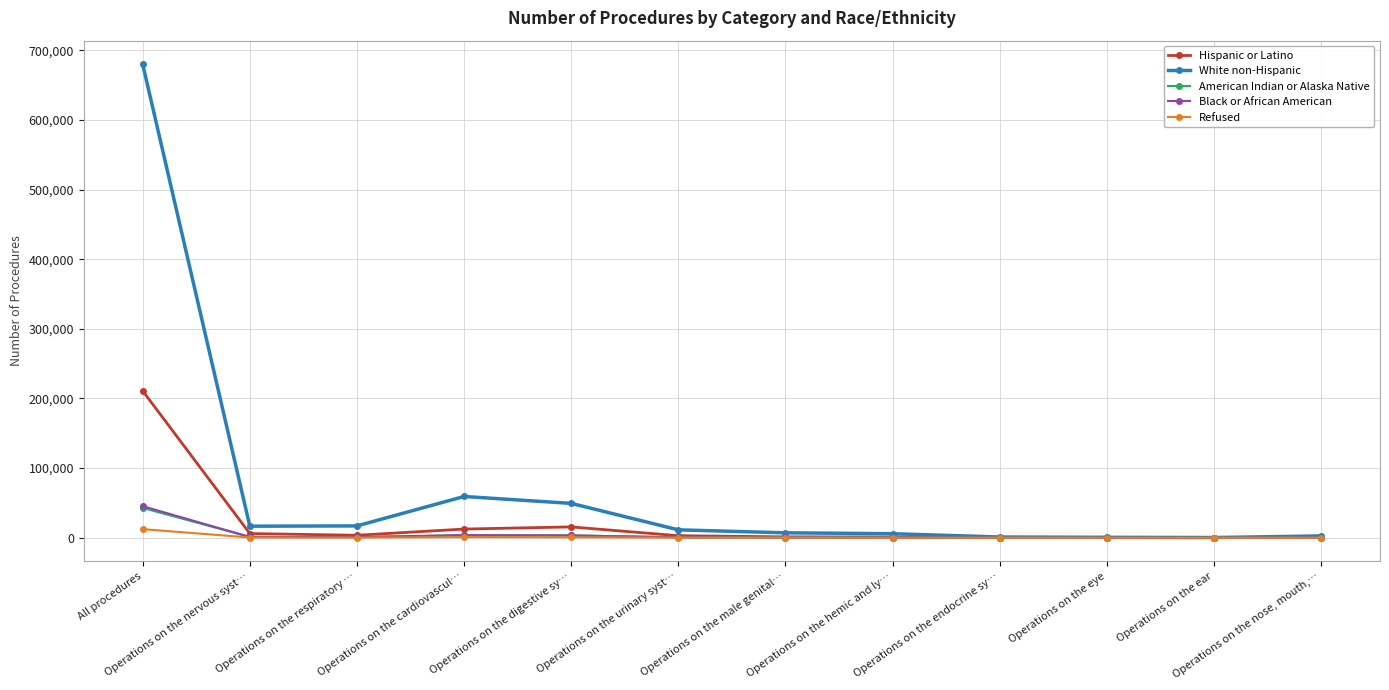

What is the label of the 8th point from the right?

Operations on the digestive sy…